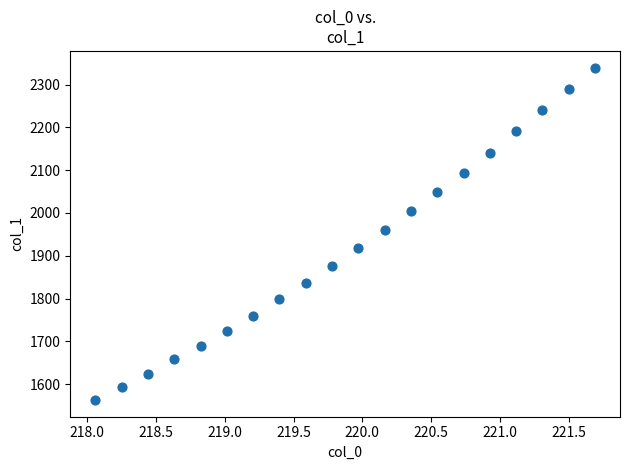

What is the range of X values (max minus min)?

3.6